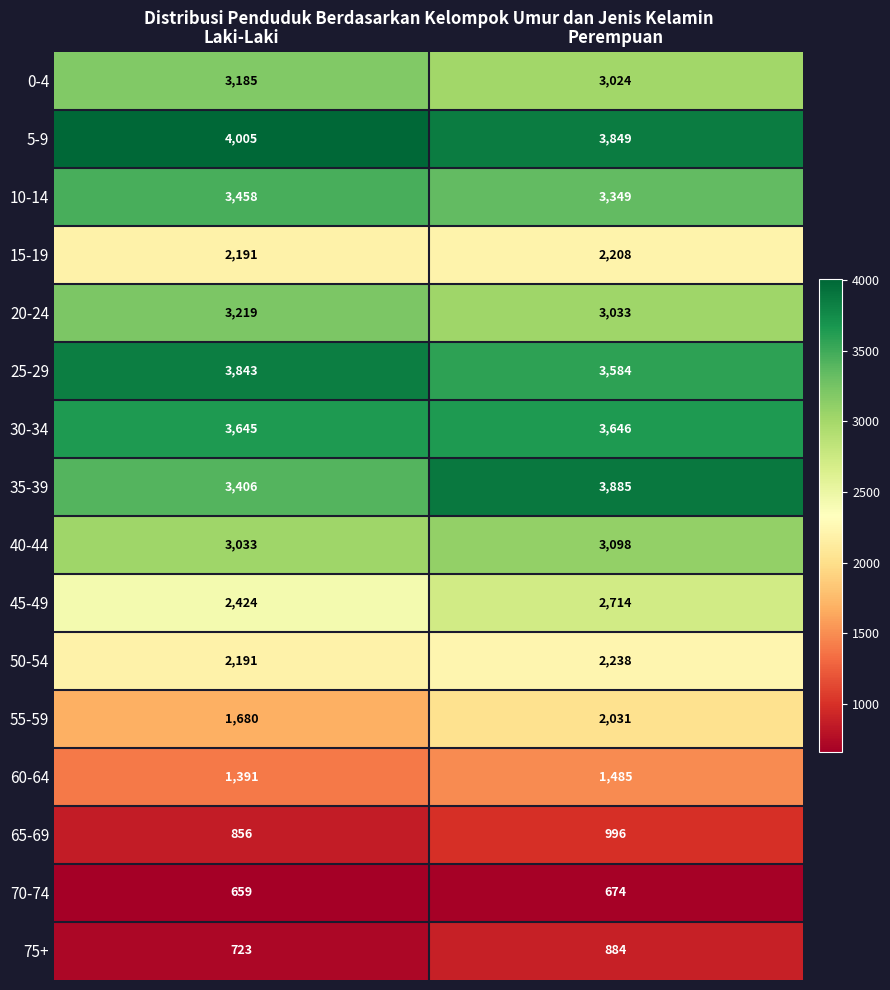

List the labels in order of 0-4 value, smallest first.

Perempuan, Laki-Laki